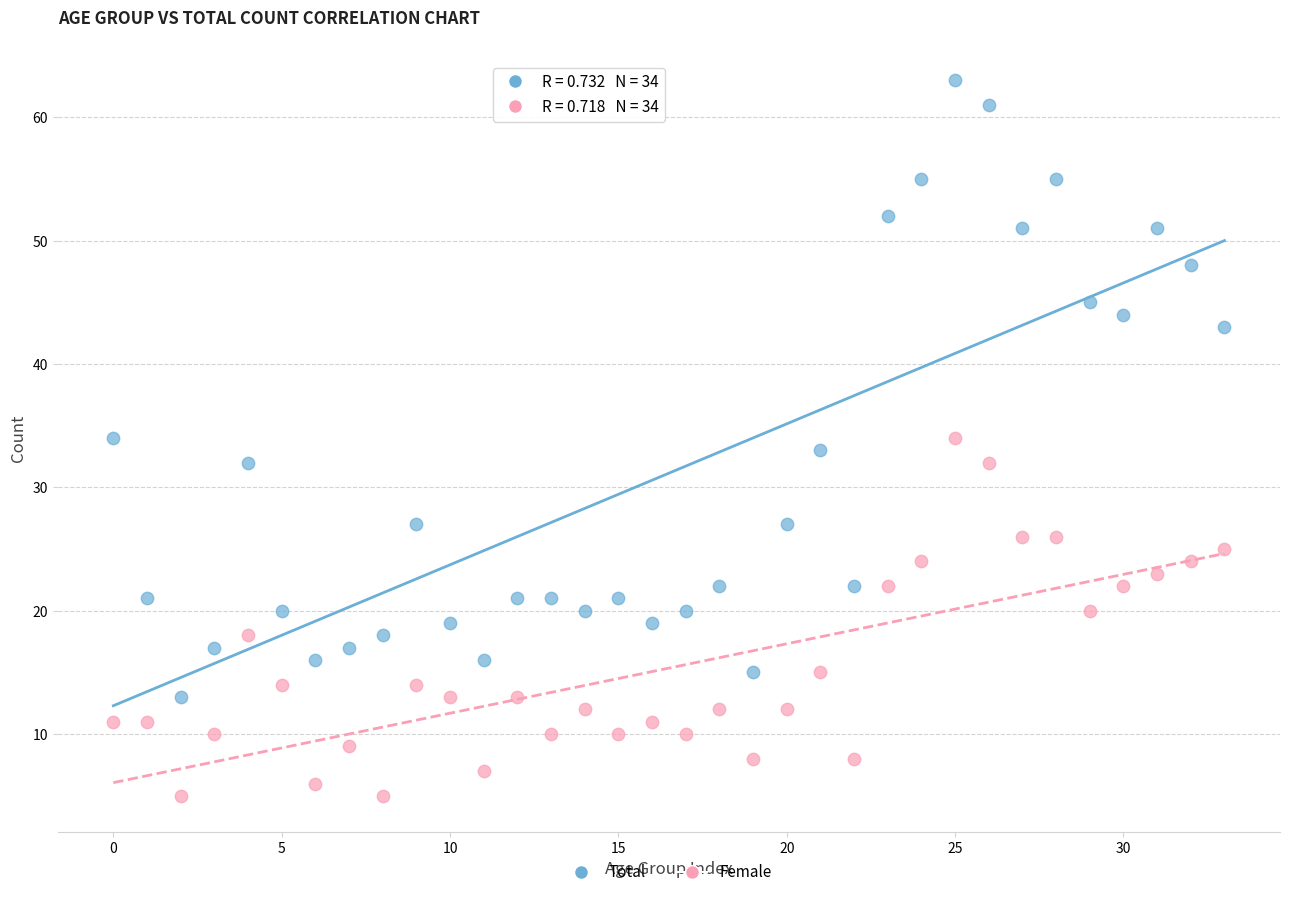

What are all the series names shown in the legend?

Total, Female